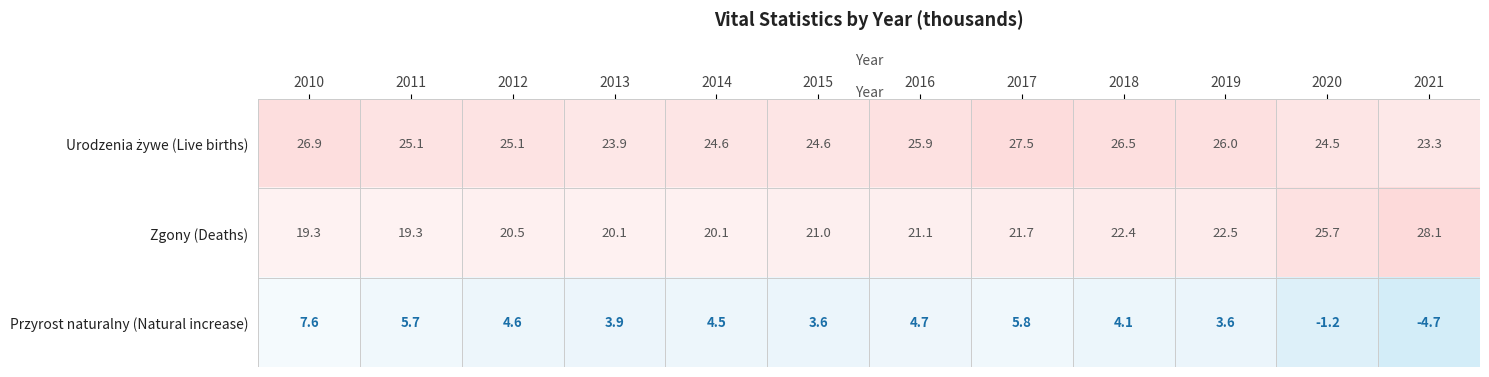

Between 2011 and 2015, which series saw the biggest shift?

Przyrost naturalny (Natural increase)